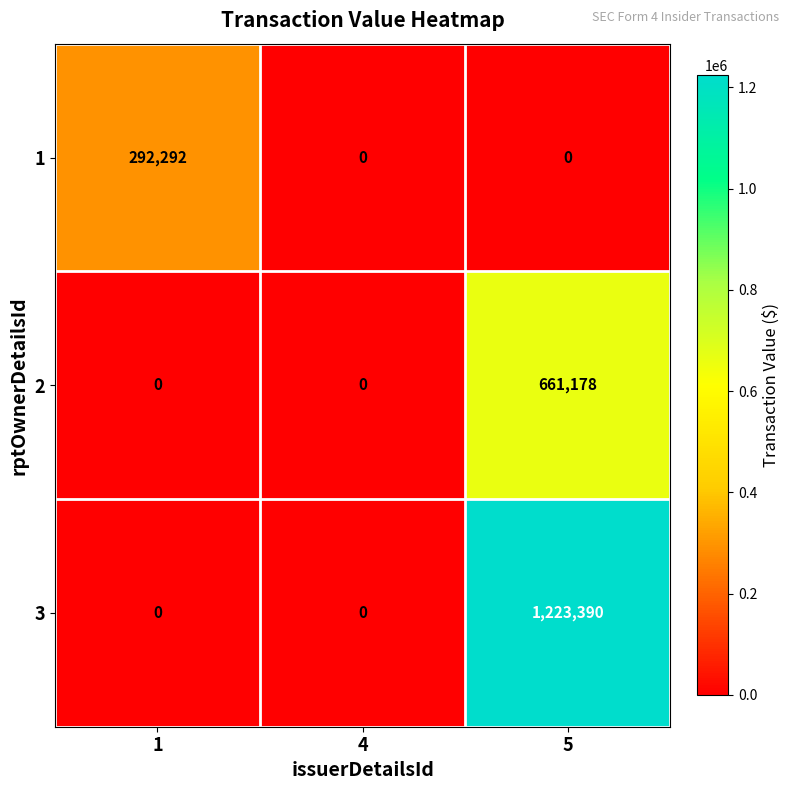

The value of 3 at 4 is 440200. True or false?

False